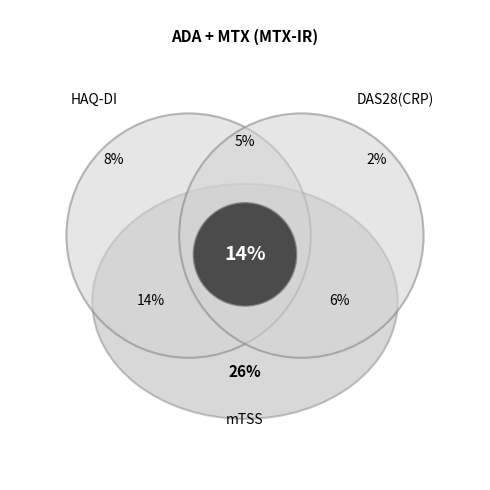

Is it true that 200 is 24% of the pie?

False